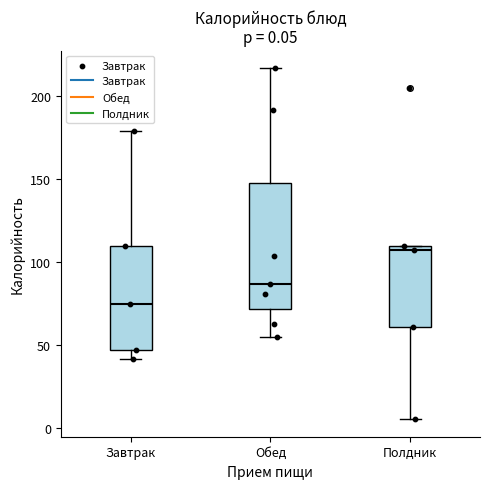

Which box is the tallest, from its lower edge to its upper edge?

Обед